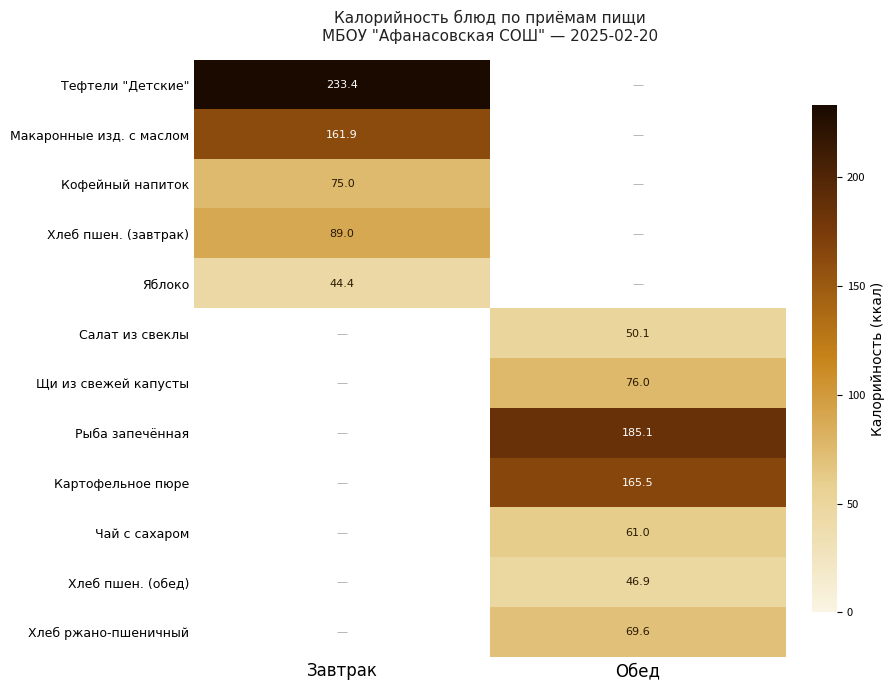

Is it true that Яблоко equals 12.6 at Завтрак?

False